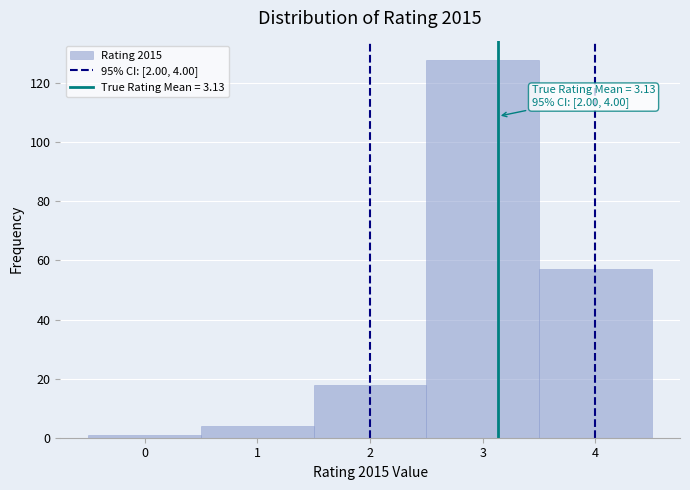

Over which range of the x-axis is the bar tallest?

2.5 to 3.5